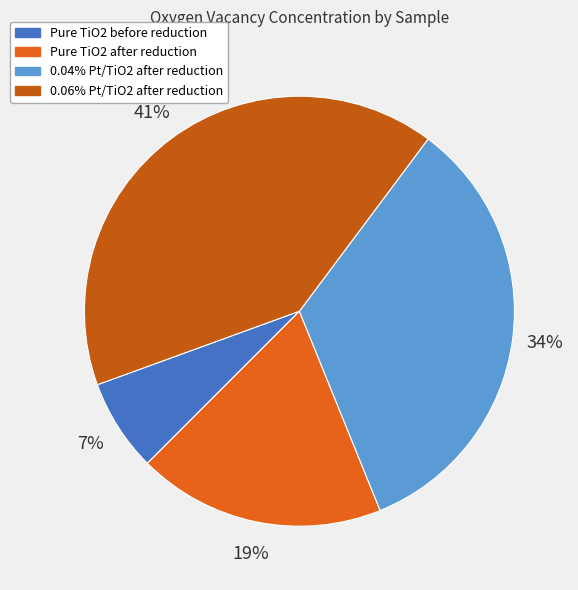

Approximately how many times larger is the value at 0.04% Pt/TiO2 after reduction compared to Pure TiO2 before reduction?

4.8